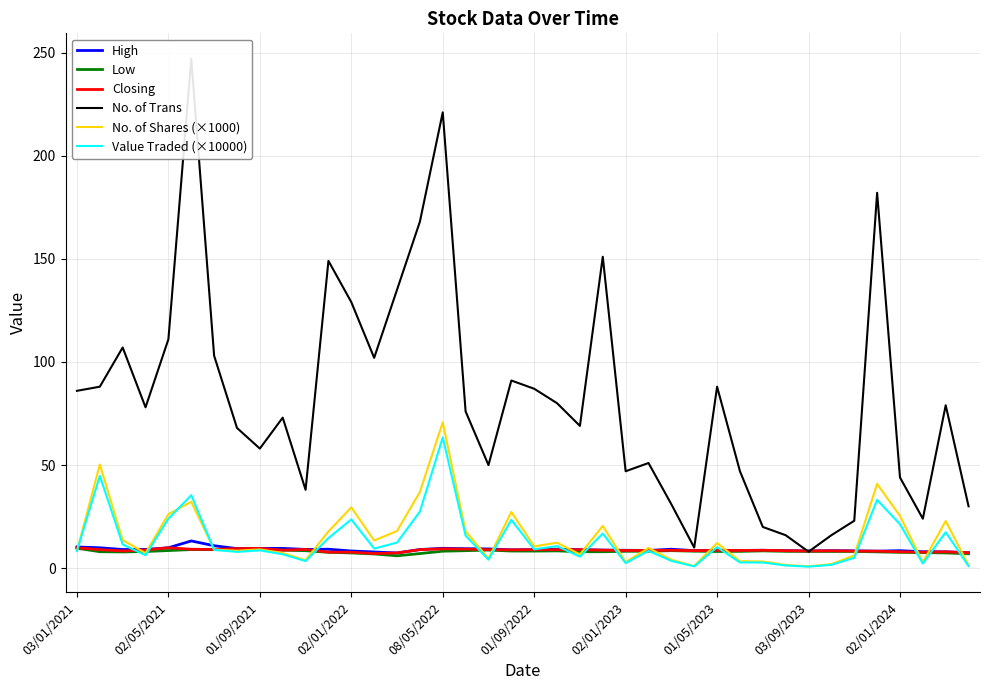

Does the chart display data point markers on the line(s)?

No